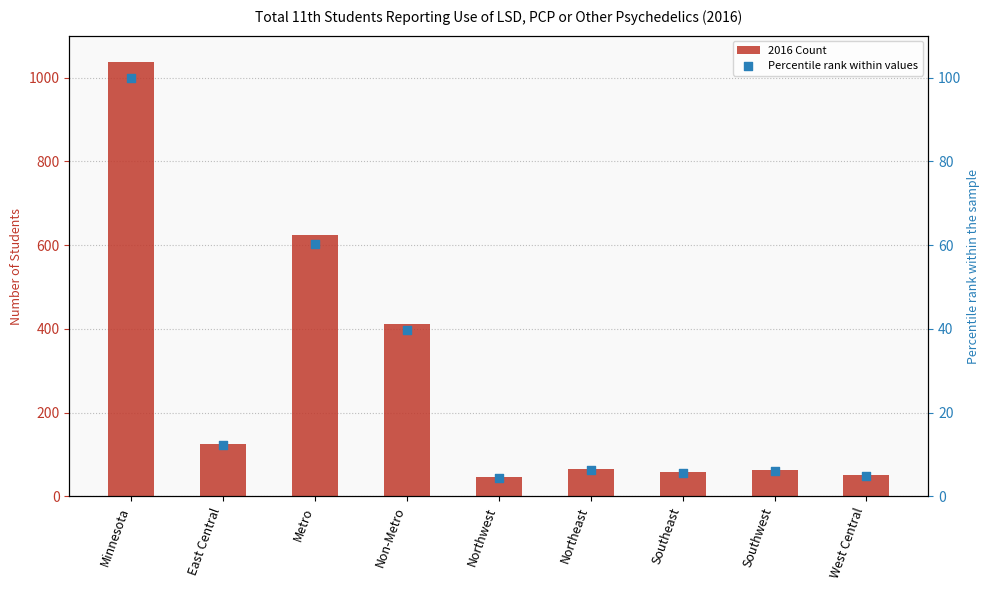

Which series has the largest Y range (max minus min)?

2016 Count